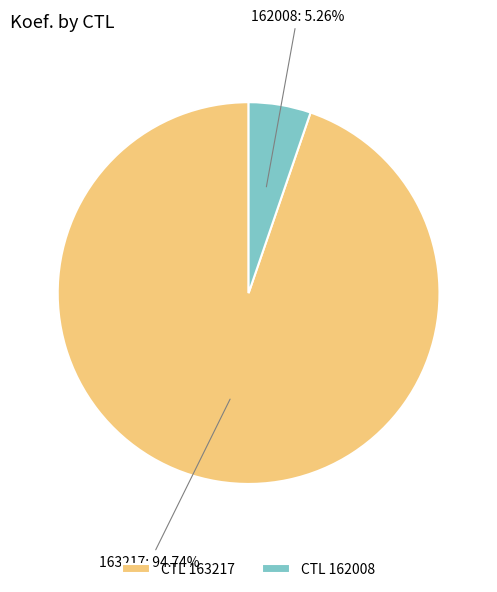

Is there any slice that represents more than half of the pie?

Yes